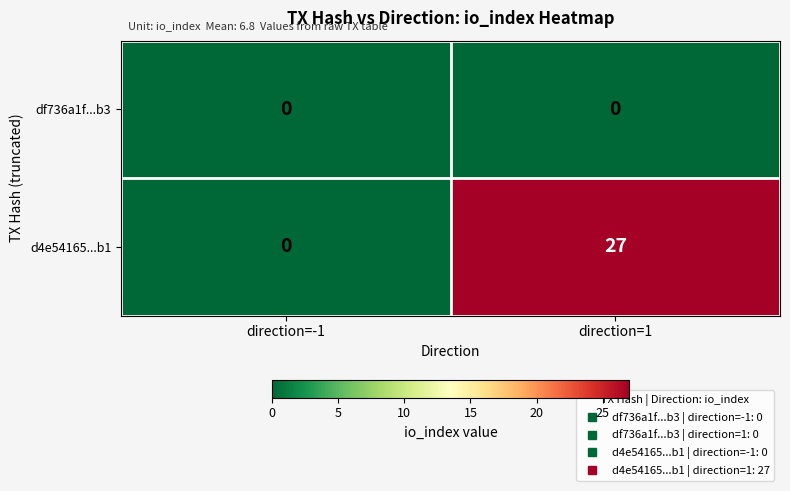

Which series has the largest total across all categories?

d4e54165...b1